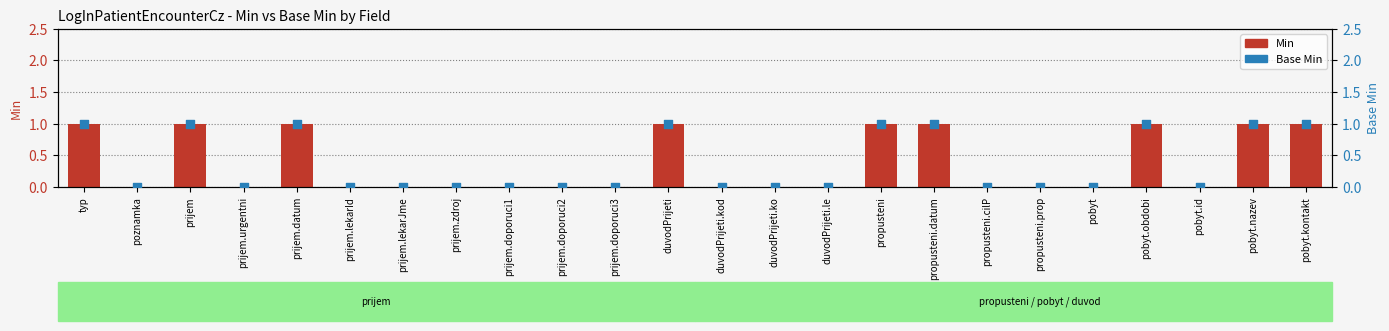

Is the value of Min at duvodPrijeti.ko greater than the value of Base Min at prijem.datum?

No